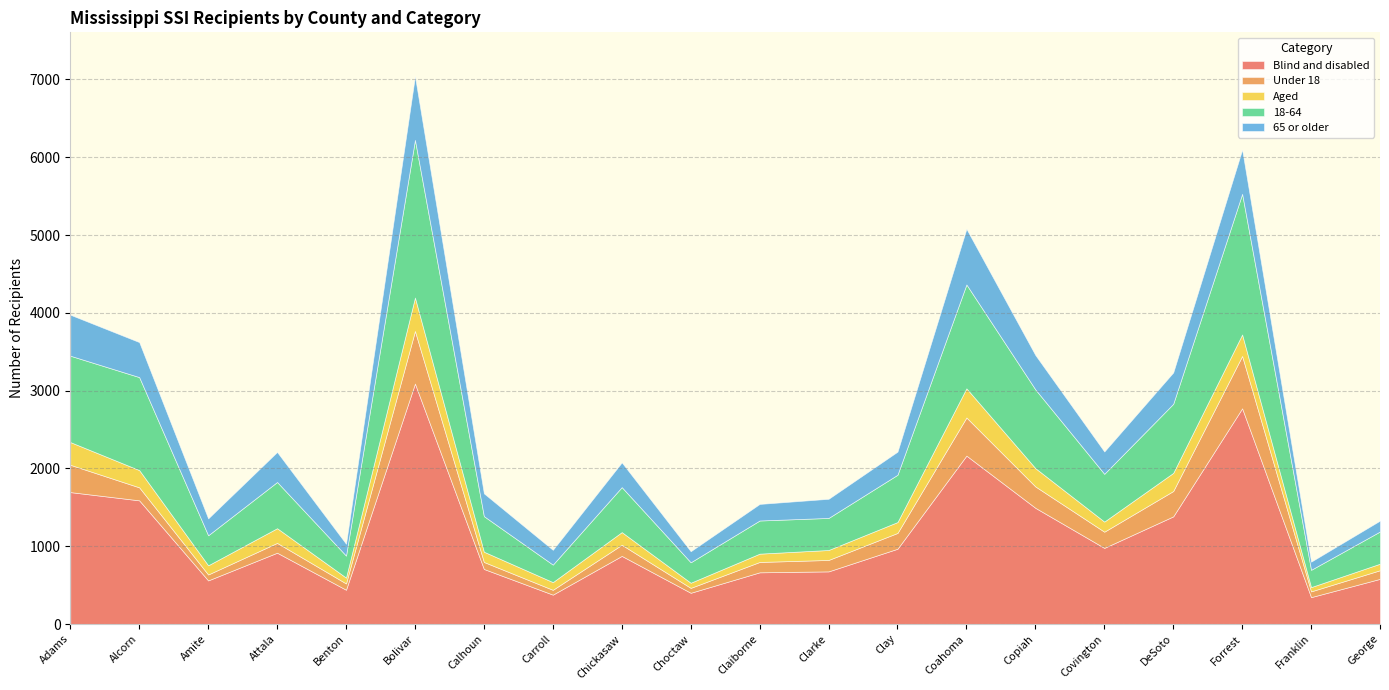

Reading right to left, extract all data points from this chart.

Blind and disabled: 581	346	2773	1384	979	1494	2165	968	677	665	402	876	378	708	3091	441	917	561	1590	1696
Under 18: 111	74	673	326	208	275	490	203	147	133	63	143	62	90	676	81	126	76	167	351
Aged: 84	55	276	233	130	235	375	140	128	107	66	163	99	132	430	75	189	118	222	292
18-64: 414	222	1808	888	614	1012	1335	608	412	426	263	578	225	457	2026	283	594	386	1195	1110
65 or older: 140	105	568	403	287	442	715	297	246	213	142	318	190	293	819	152	386	217	450	527